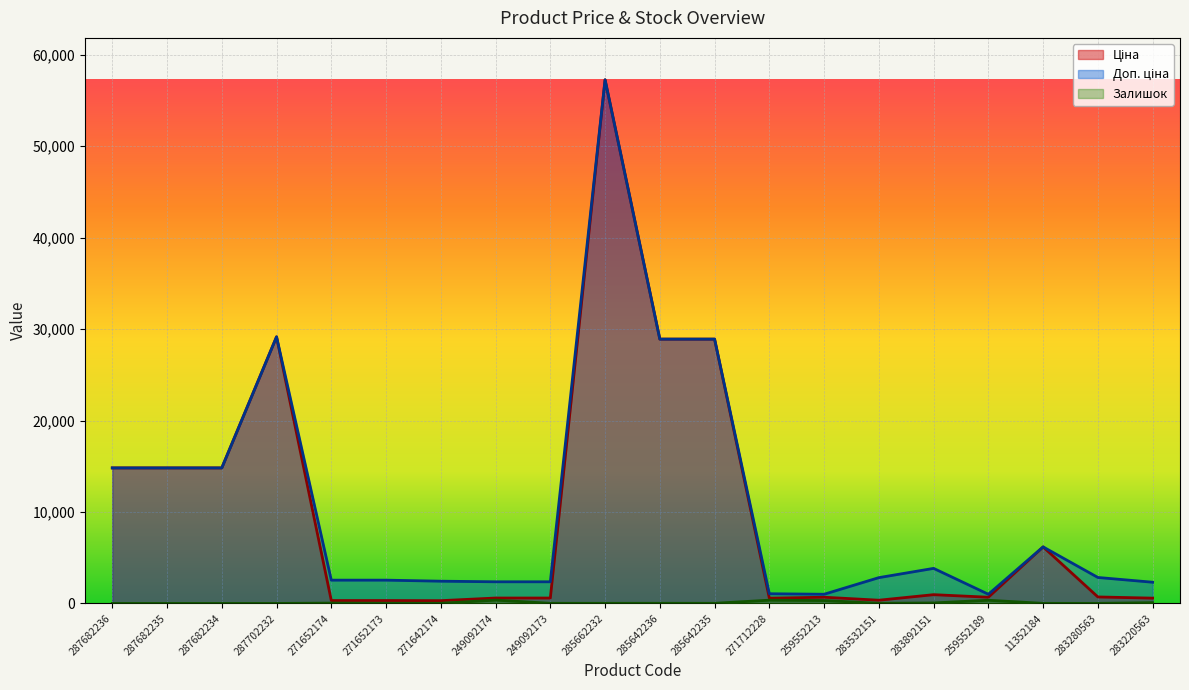

True or false: Залишок and Ціна cross at least once.

False